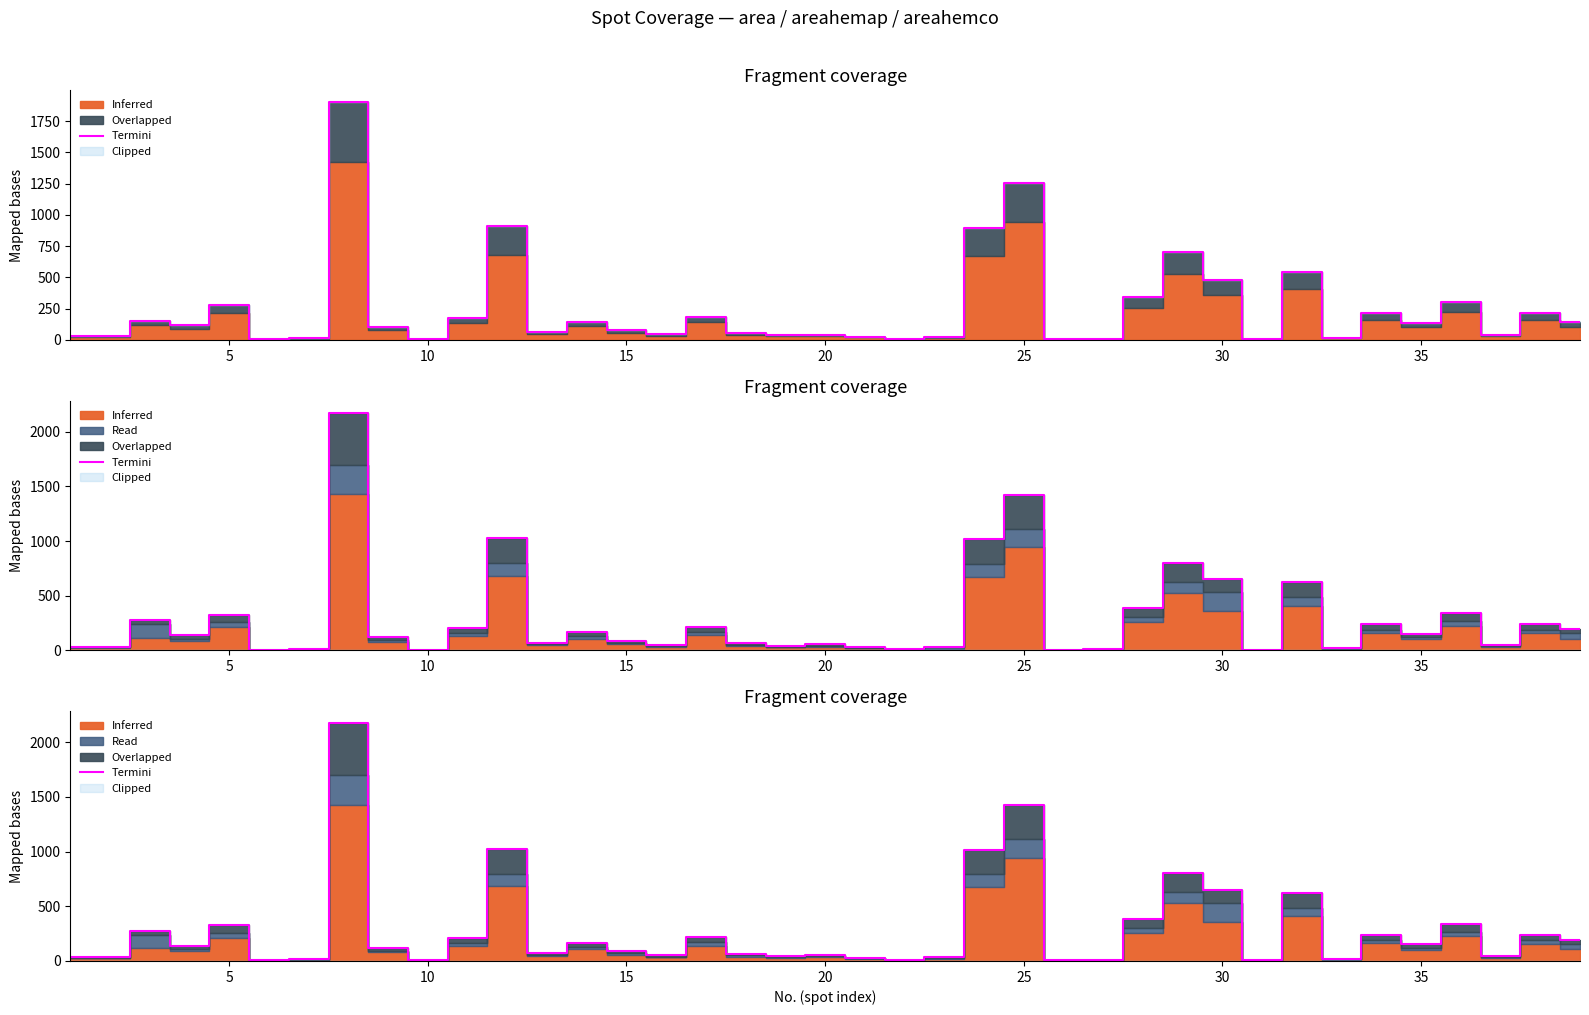

Read the value at 15.

88.6